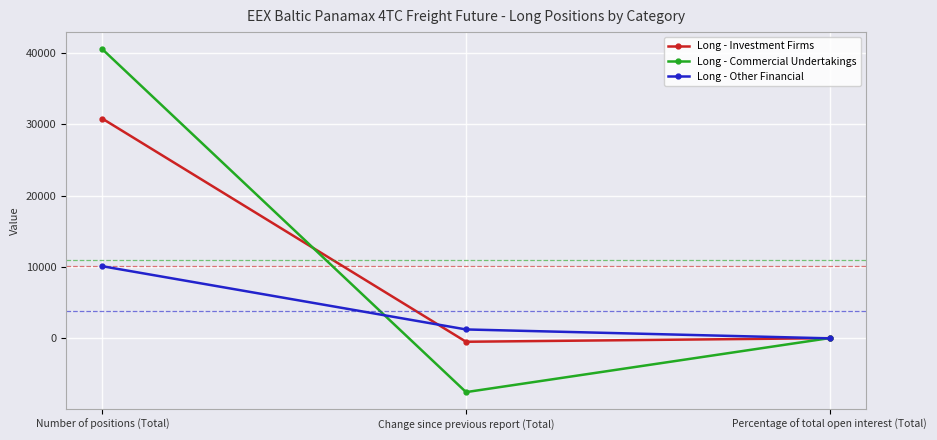

List the series in order of their peak value, highest first.

Long - Commercial Undertakings, Long - Investment Firms, Long - Other Financial